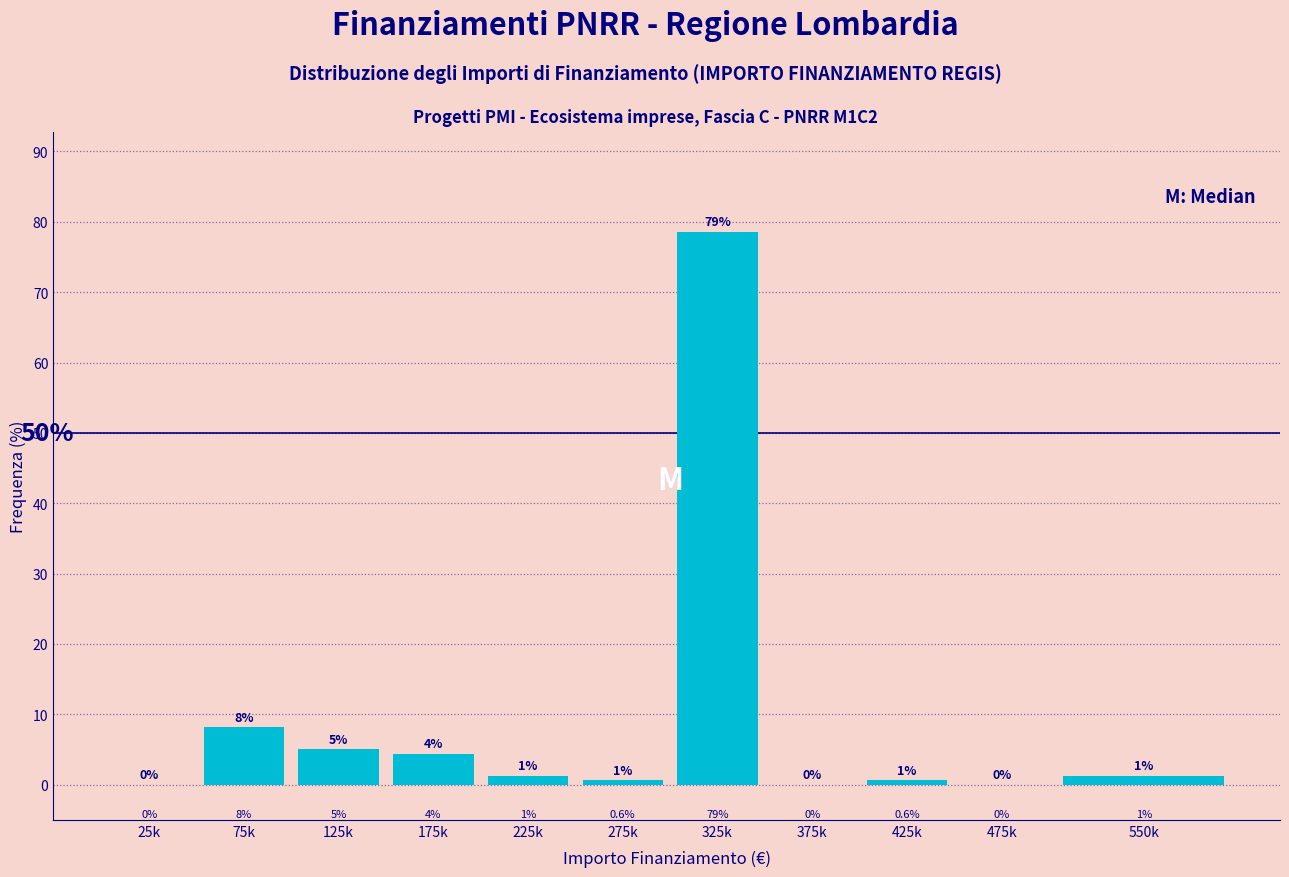

The chart shows a value of 78.6 at 325k. True or false?

True